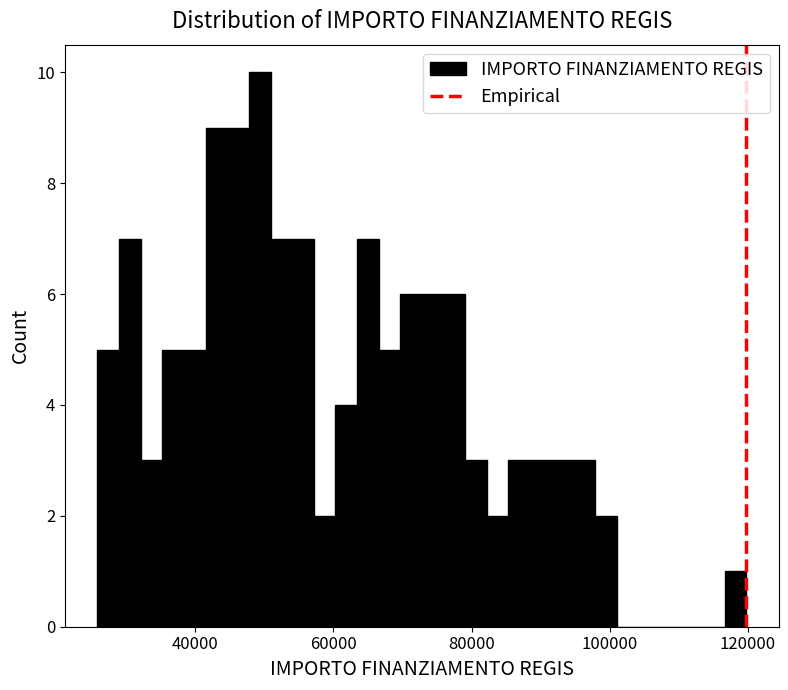

Read against the x-axis, roughly where is the centre of the tallest bar?

50000